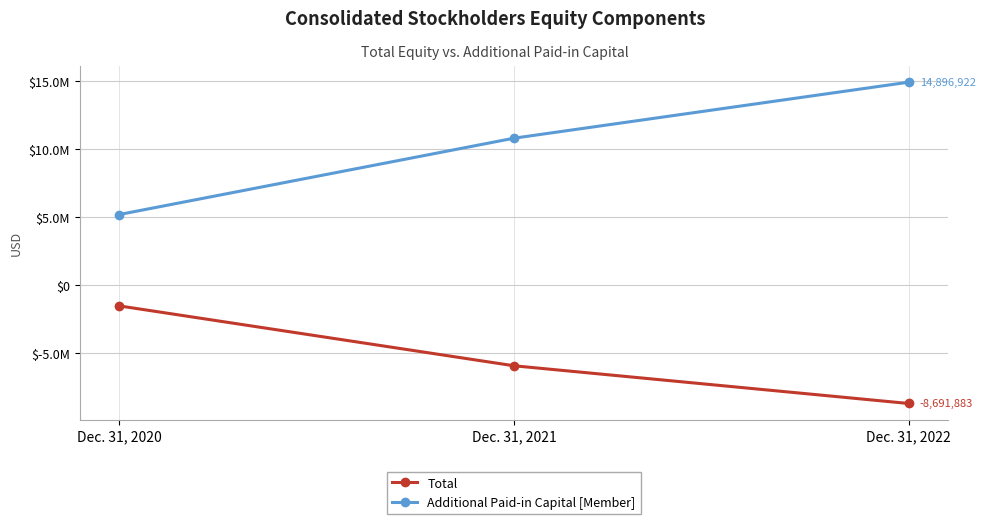

Where is Additional Paid-in Capital [Member] nearest to the value 10038869?

Dec. 31, 2021